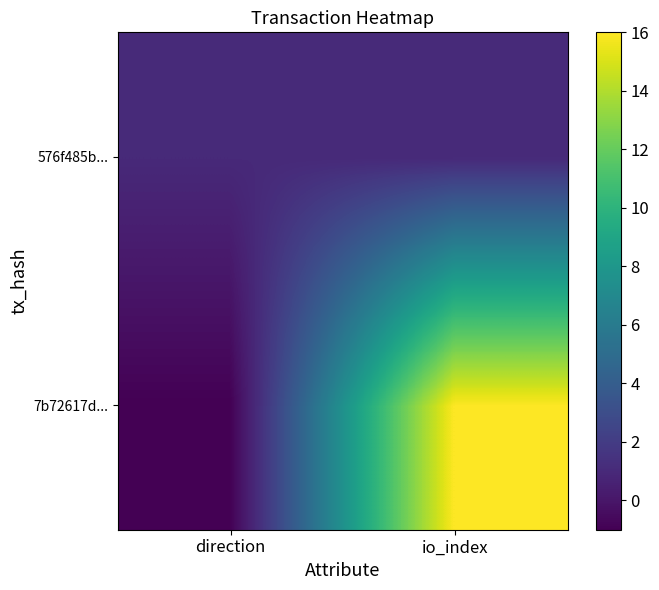

Reading right to left, extract all data points from this chart.

7b72617d...: io_index=16	direction=-1
576f485b...: io_index=1	direction=1